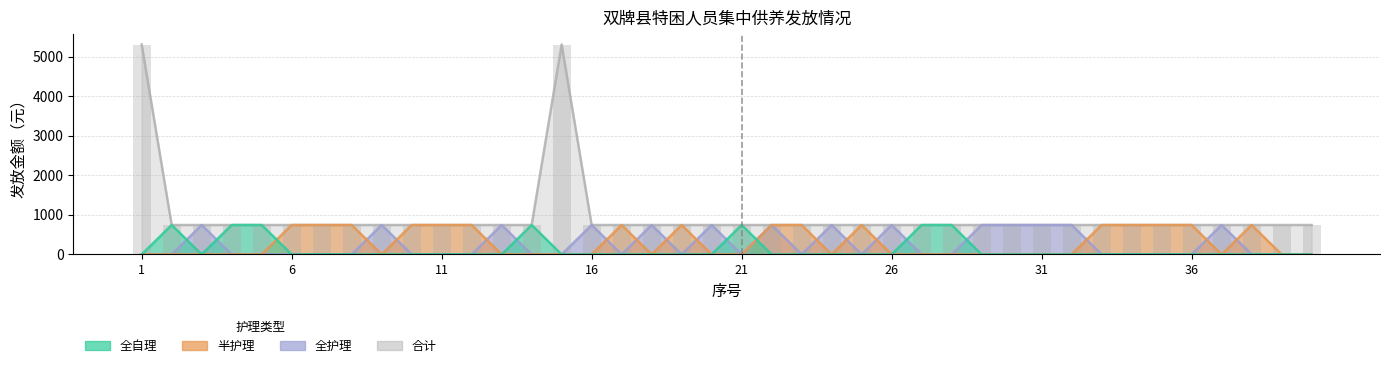

What is the value of the 合计 bar at the 3rd from the left?

743